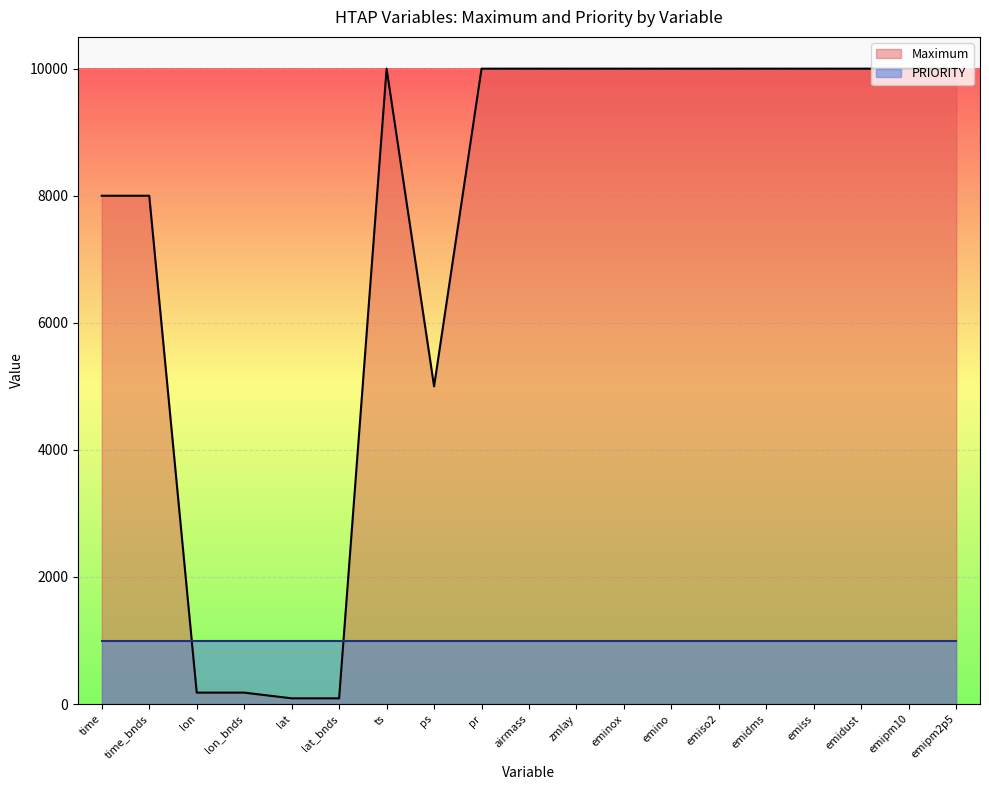

What is the greatest value displayed?

10000